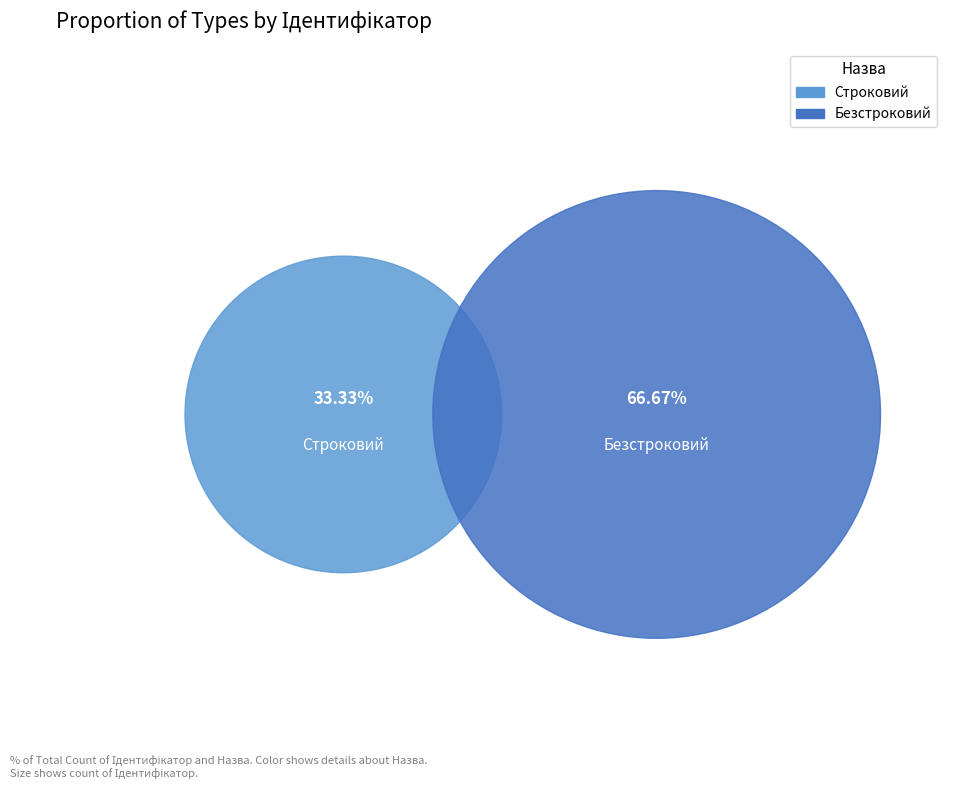

Rank the categories by value from lowest to highest.

Строковий, Безстроковий